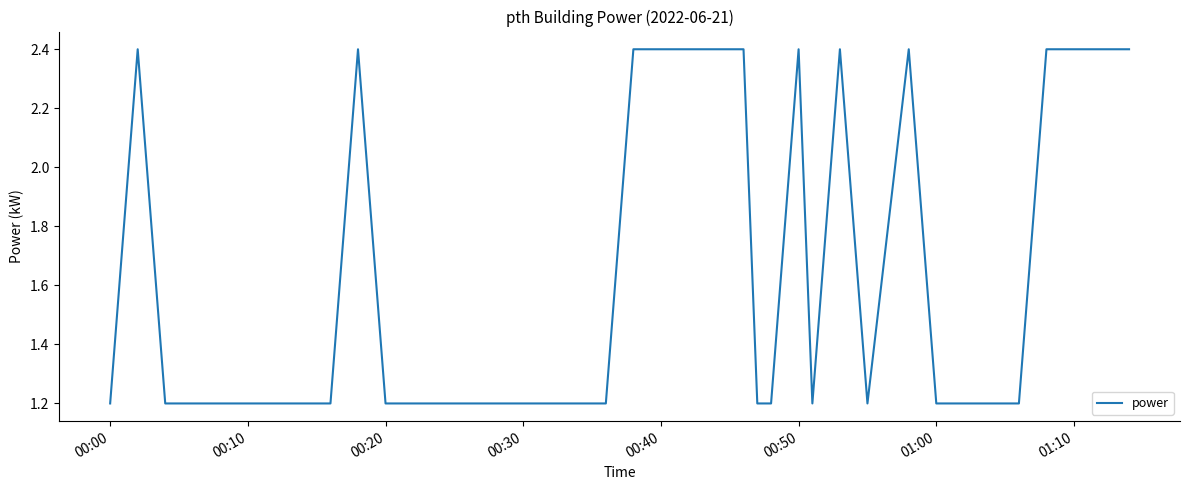

What is the difference between the maximum and minimum values?

1.2